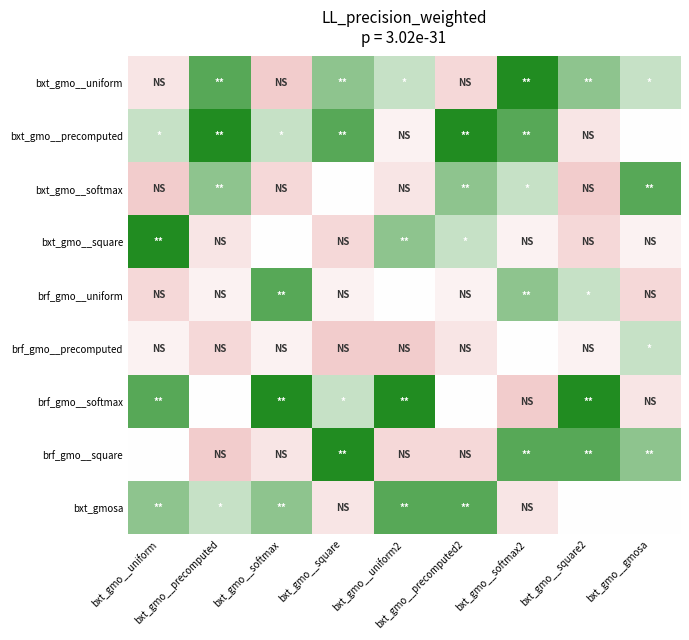

What is the difference between the highest and lowest values at bxt_gmo__uniform2?

8